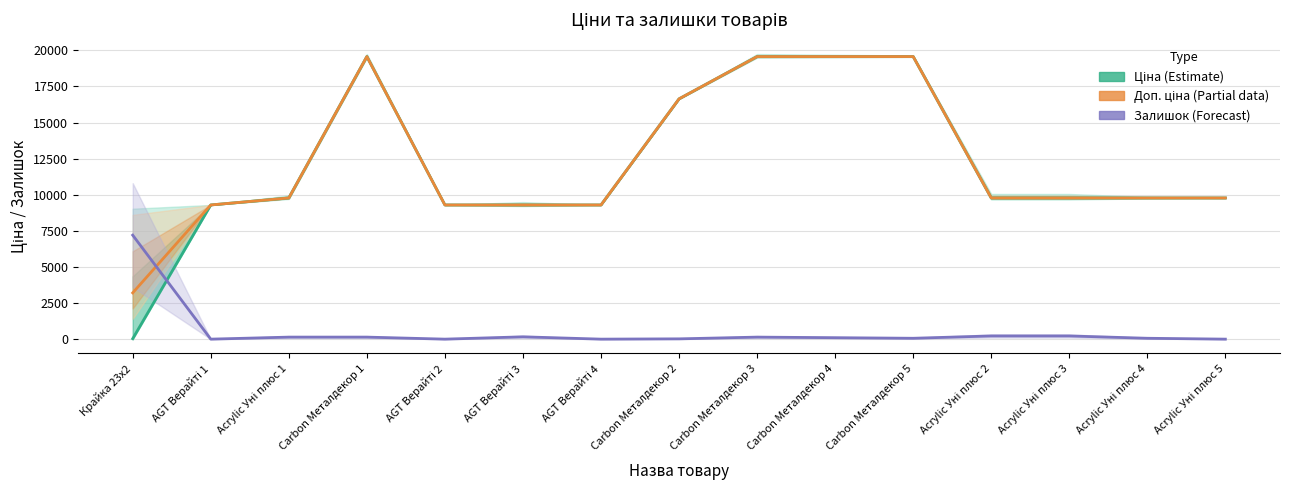

Is it true that Залишок (Forecast) equals 13.8 at Acrylic Уні плюс 4?

False